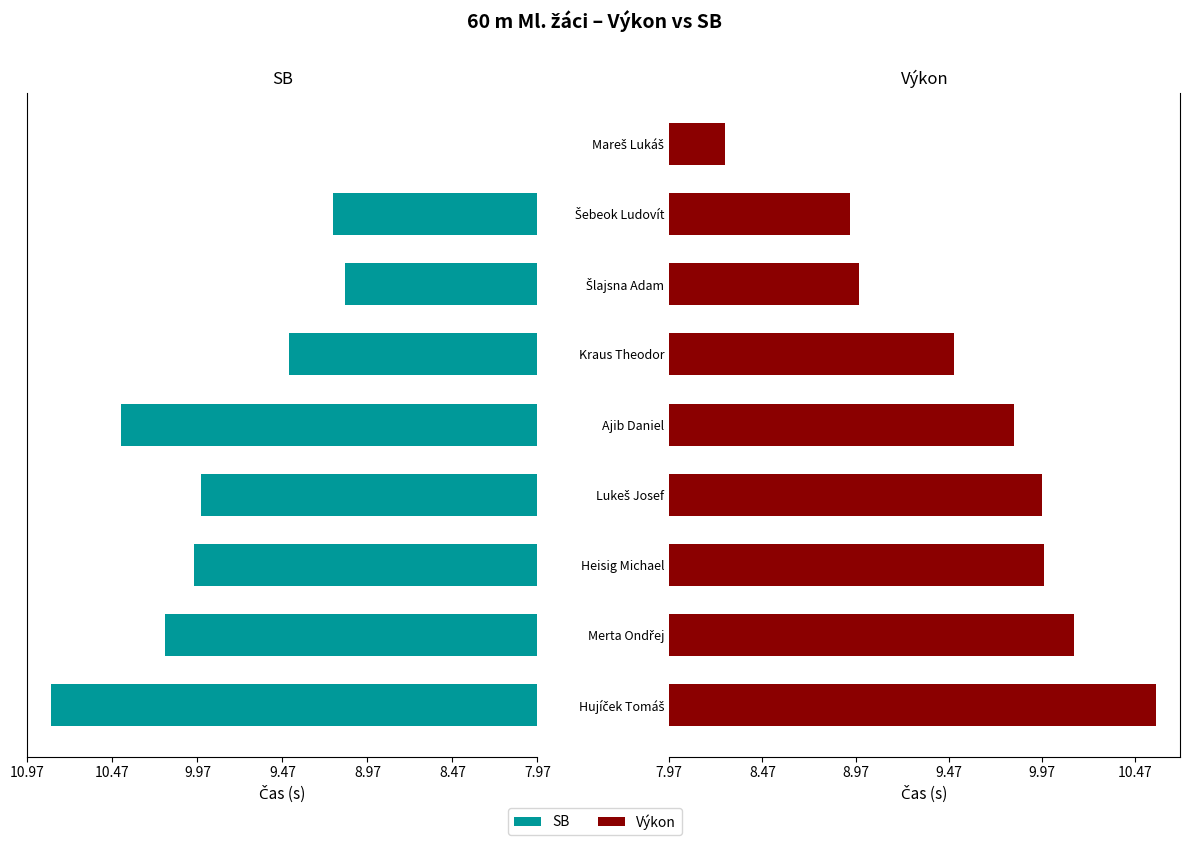

How many data points in Výkon are above 1?

7